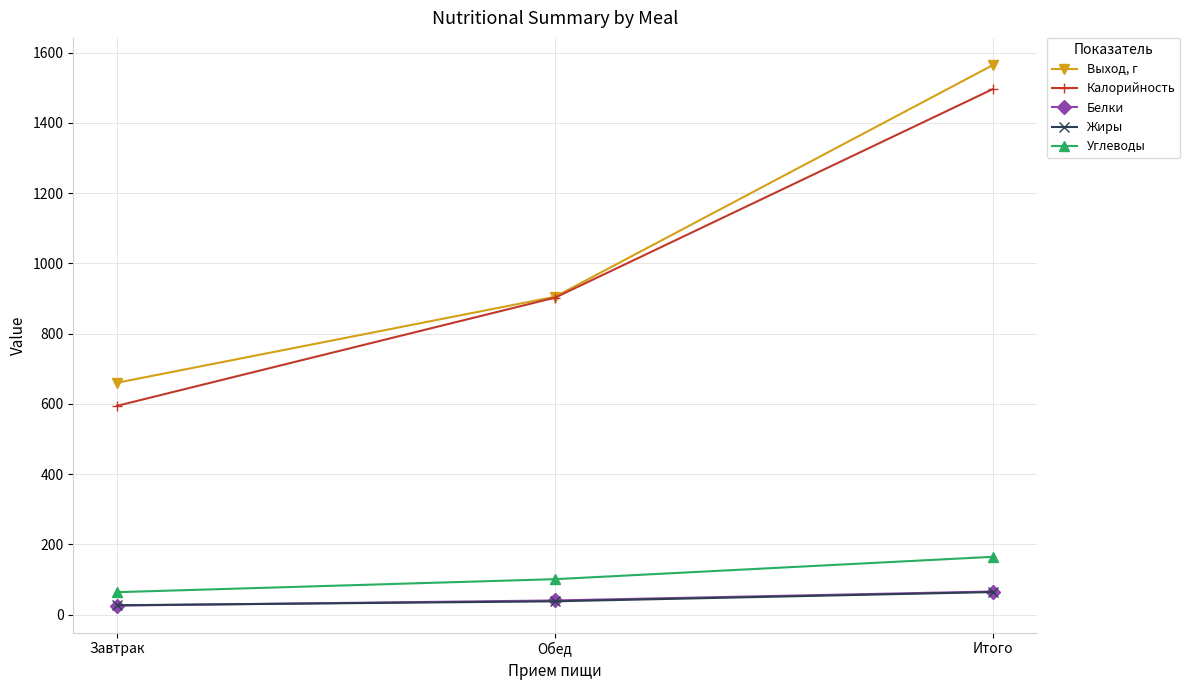

Is it true that Выход, г equals 764.6 at Итого?

False